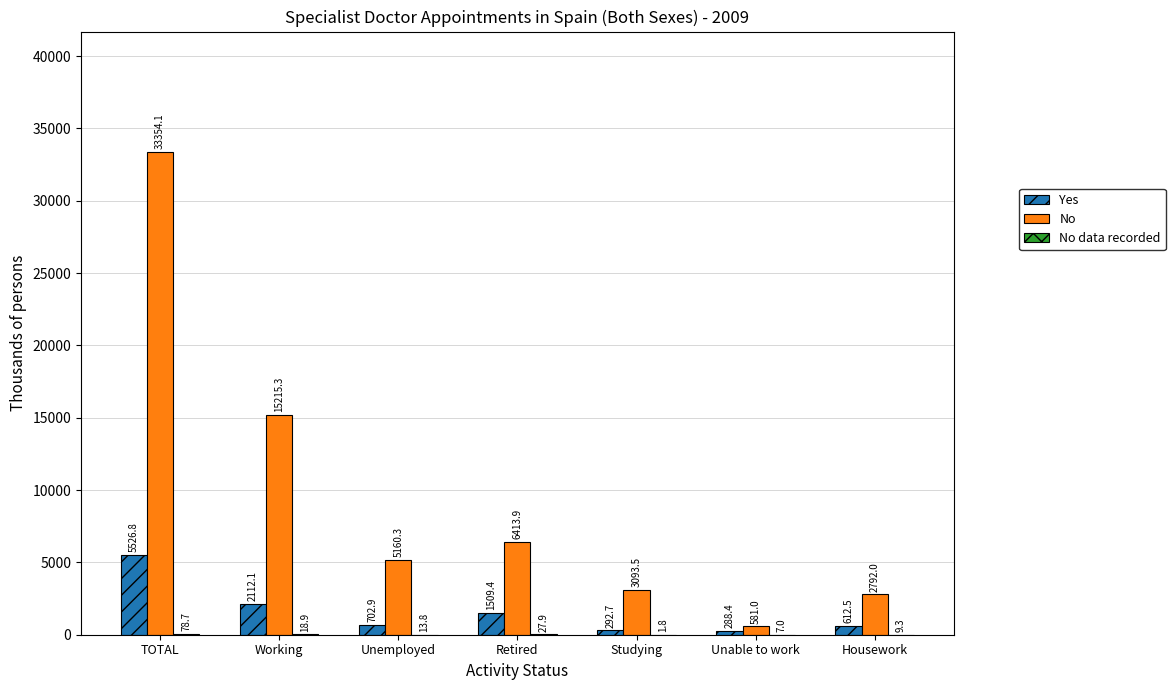

Where does the No series first go above 5160?

TOTAL